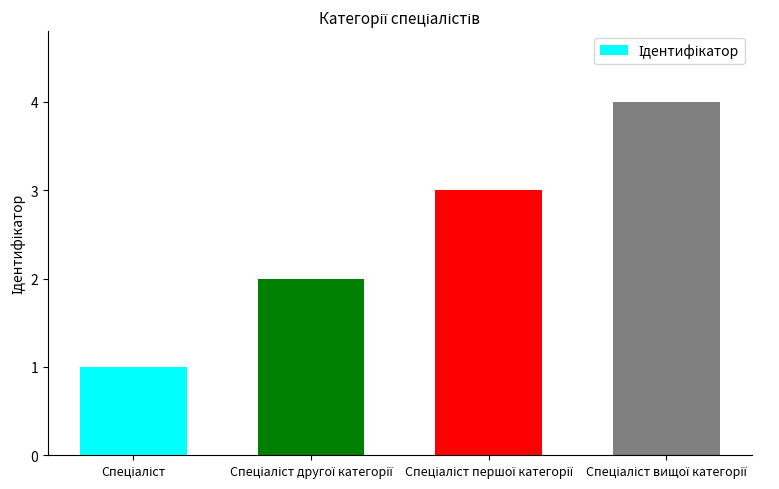

What is the sum of all values?

10